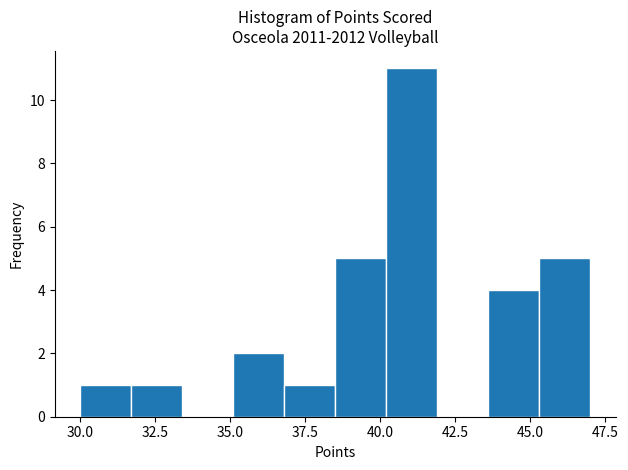

Around what value on the x-axis is the tallest bar? Give the approximate position of its centre, as read against the axis.

41.0